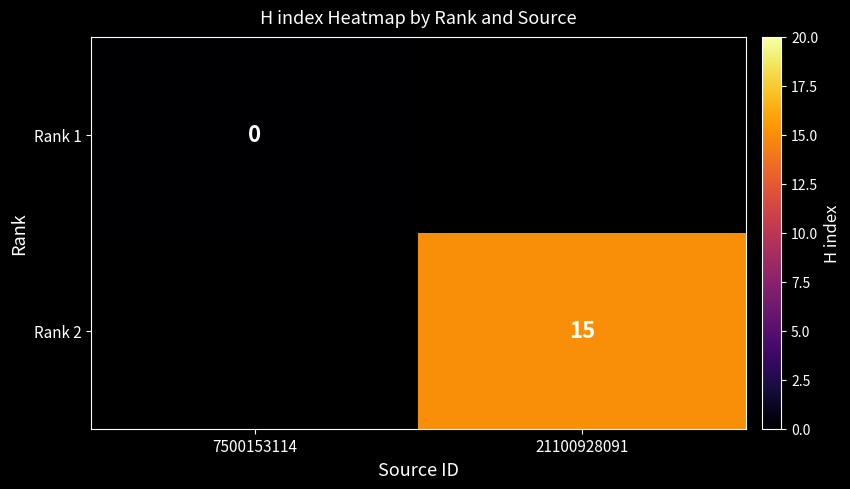

The Rank 2 series shows 15 at 21100928091. True or false?

True